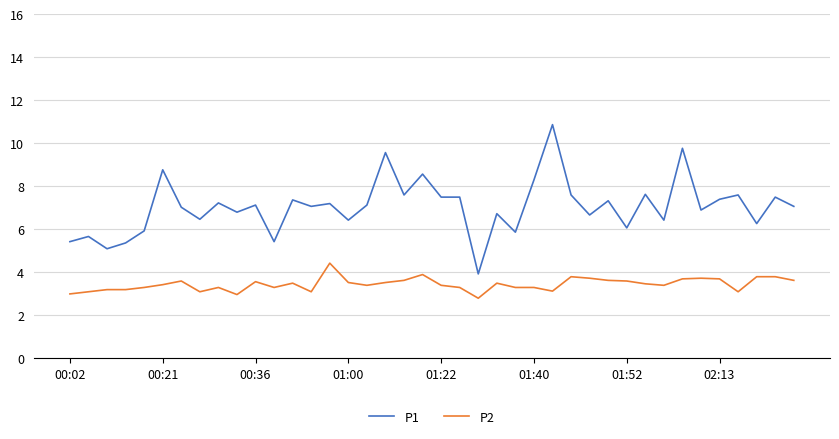

Which series has the largest total across all categories?

P1